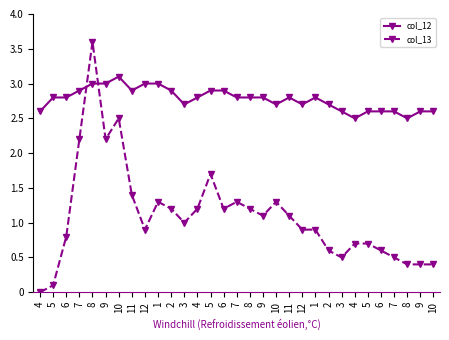

Between 10 and 10, which is larger?

10